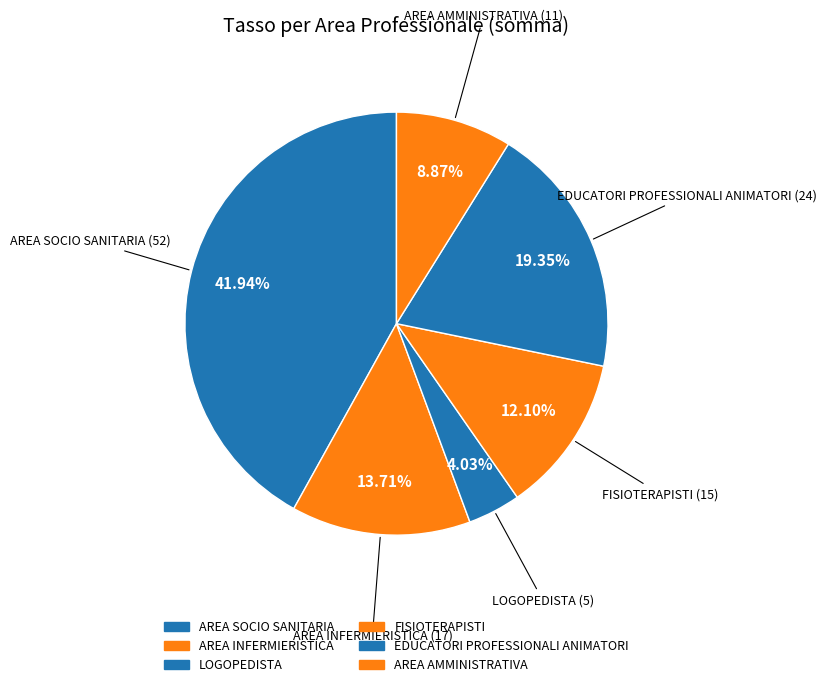

Combined, what portion of the pie is FISIOTERAPISTI and AREA INFERMIERISTICA?

25.8%